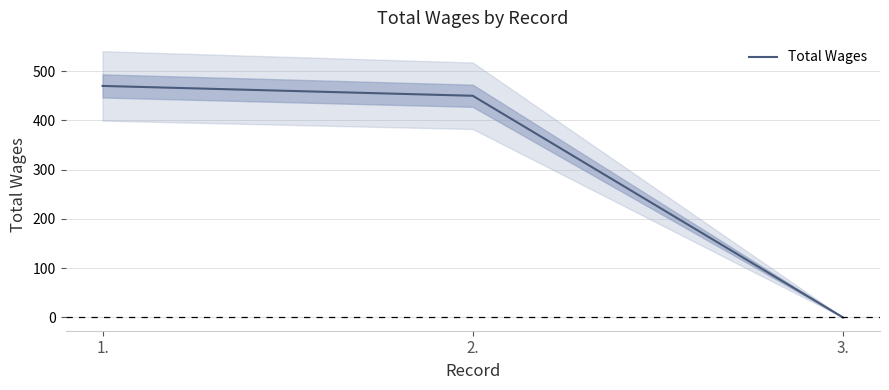

Rank the categories by value from lowest to highest.

3., 2., 1.